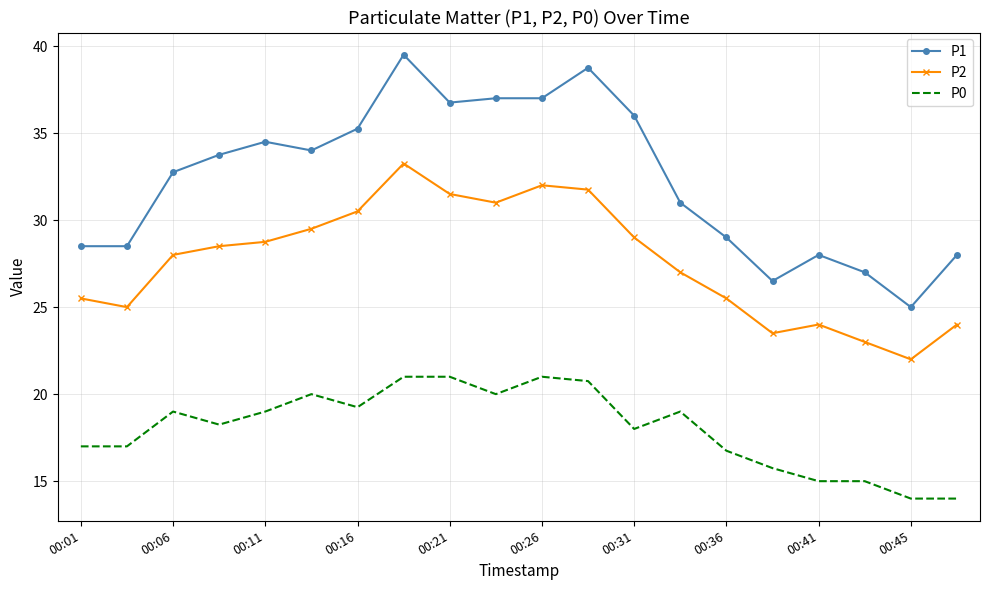

What is the difference between the maximum and second lowest values in the P1 series?

13.0